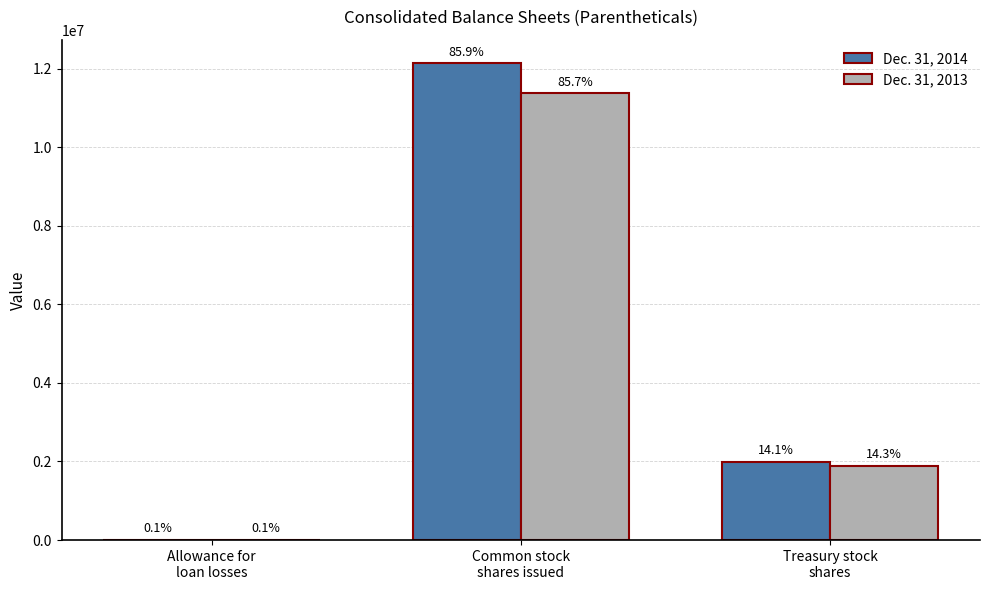

What are all the series names shown in the legend?

Dec. 31, 2014, Dec. 31, 2013